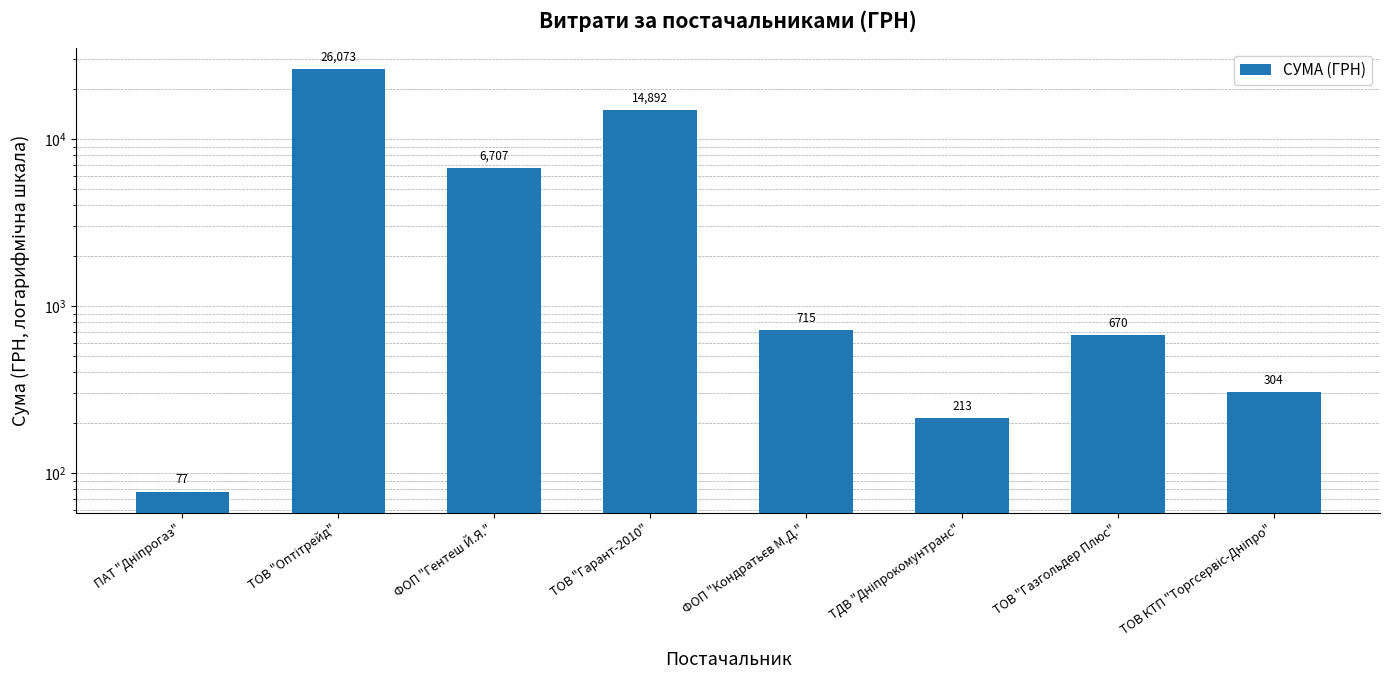

What is the difference between the values at ТОВ "Газгольдер Плюс" and ТДВ "Дніпрокомунтранс"?

457.4